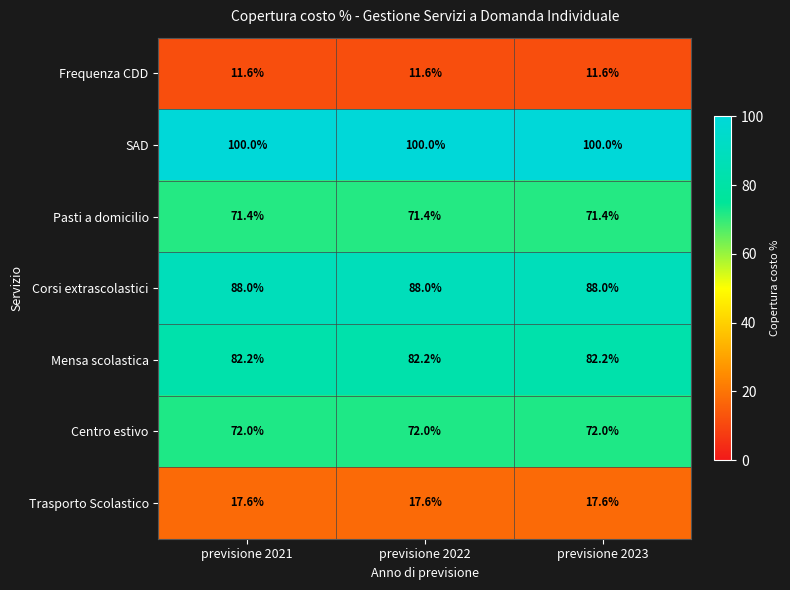

What is the average value of the SAD series?

100.0